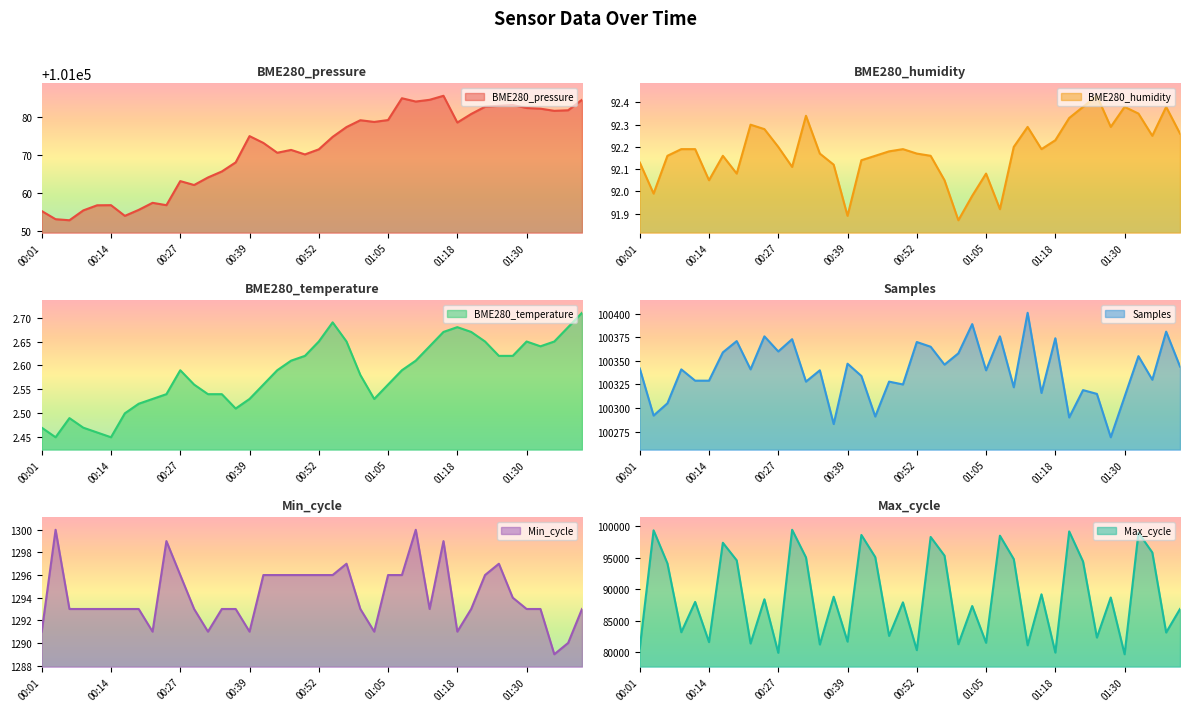

What are all the series names shown in the legend?

BME280_pressure, BME280_humidity, BME280_temperature, Samples, Min_cycle, Max_cycle